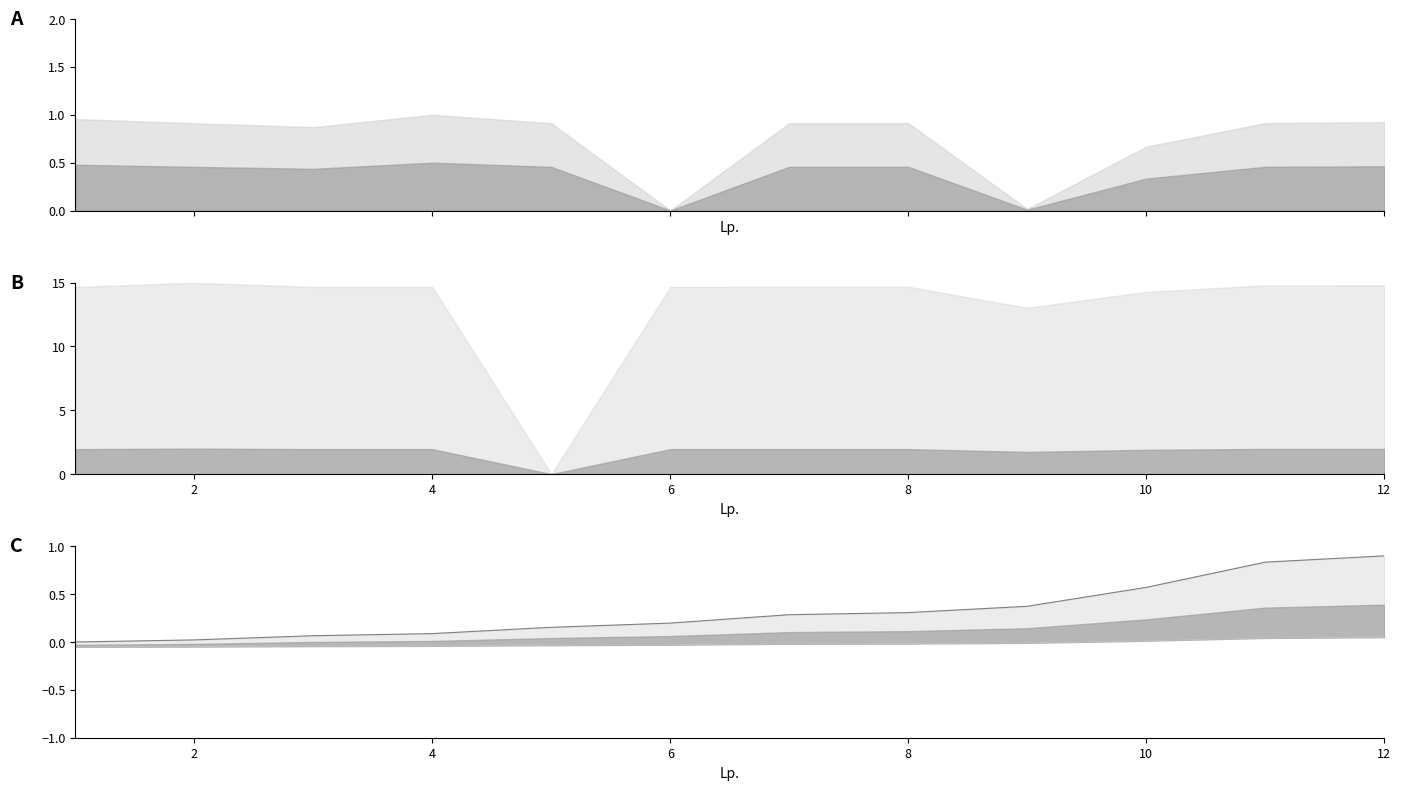

What is the difference between the maximum and minimum values in the Grupa 4 (upper line) series?

0.9